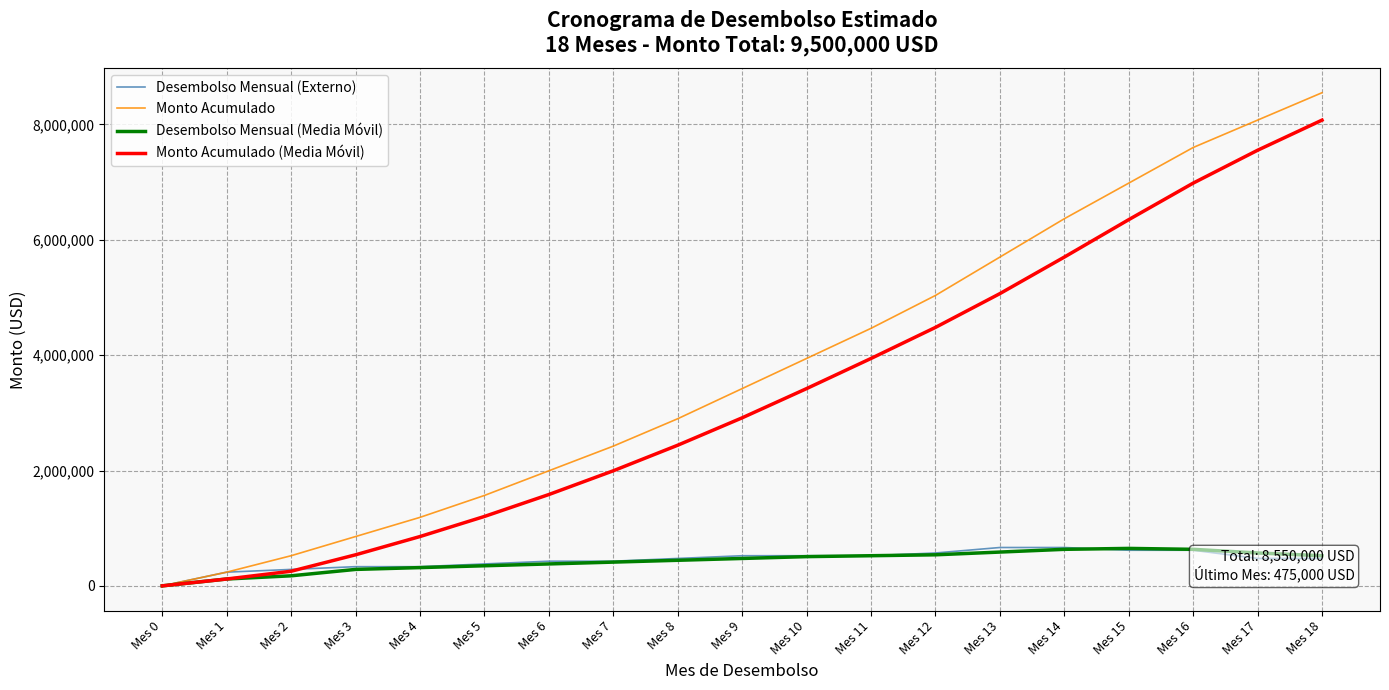

The value of Monto Acumulado (Media Móvil) at Mes 11 is 3942500.0. True or false?

True